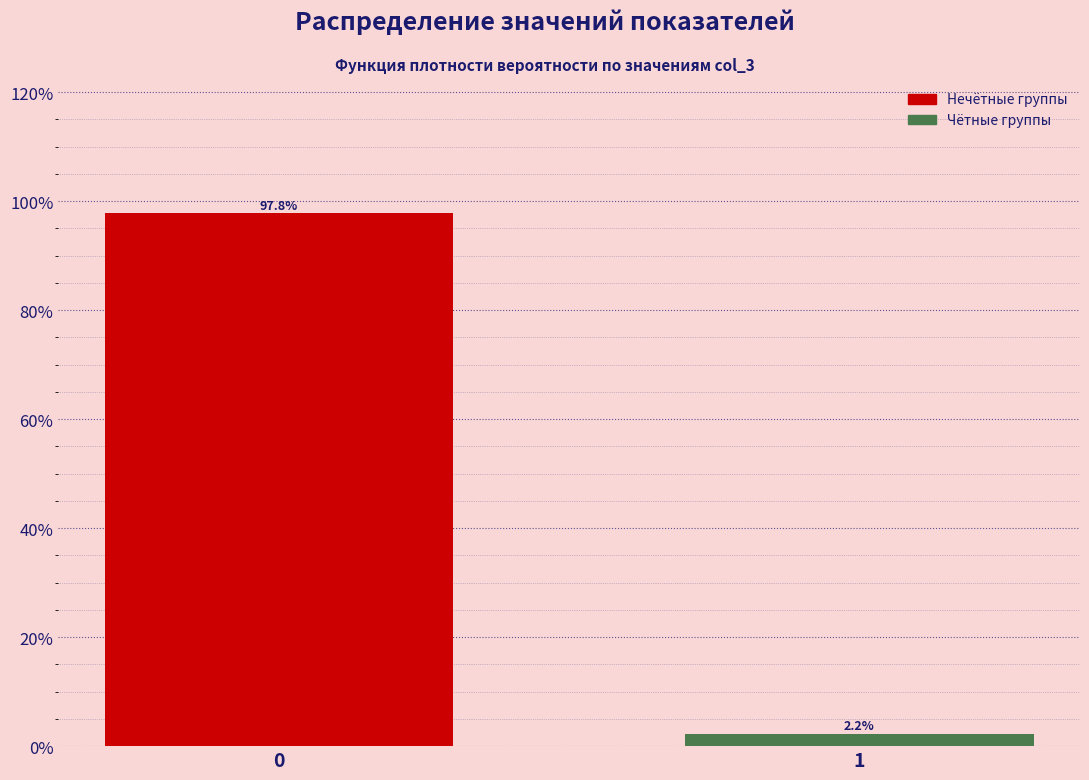

Reading right to left, list all the values displayed in this chart.

2.2	97.8